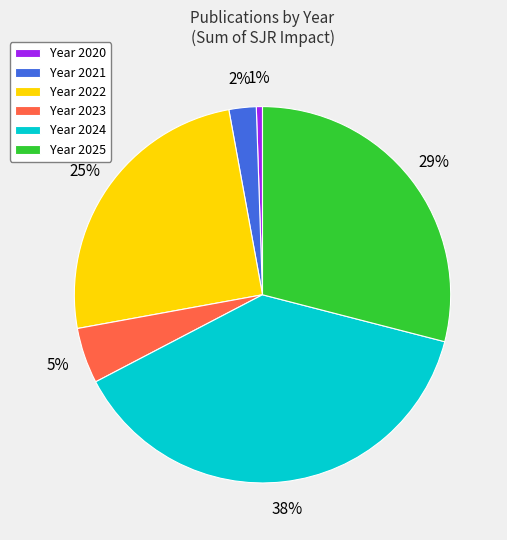

True or false: Year 2021 accounts for 2% of the total.

True